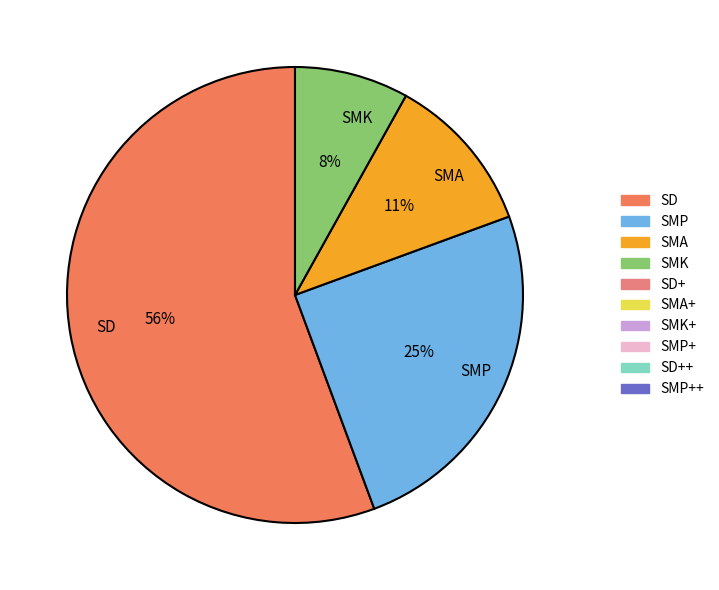

Rank the categories by value from highest to lowest.

SD, SMP, SMA, SMK